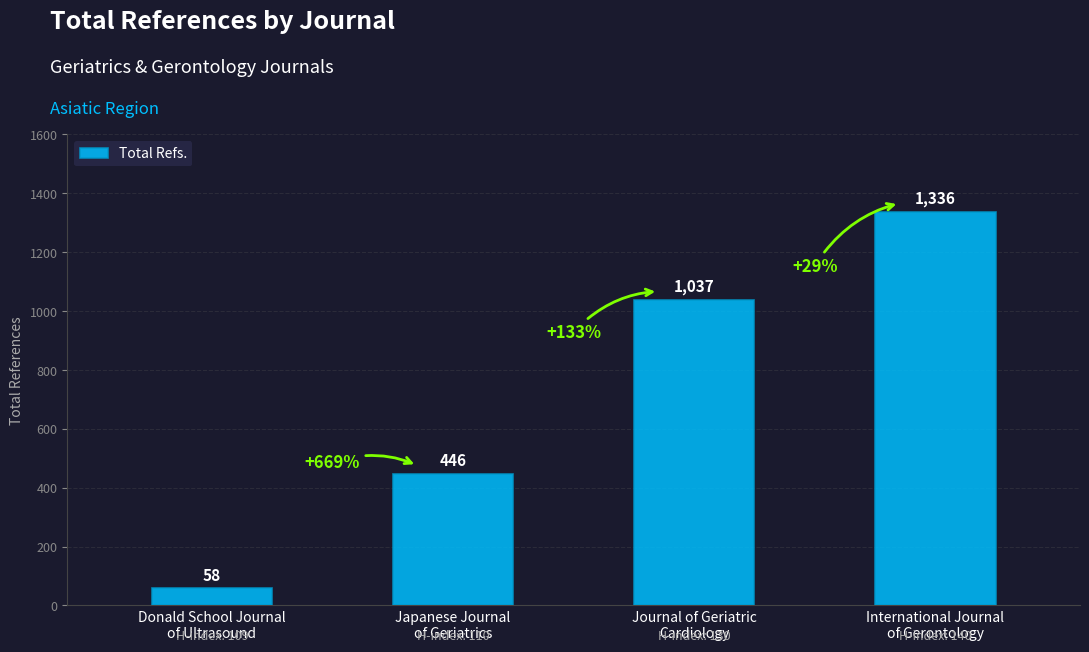

What is the change in value from Japanese Journal
of Geriatrics to International Journal
of Gerontology?

+890